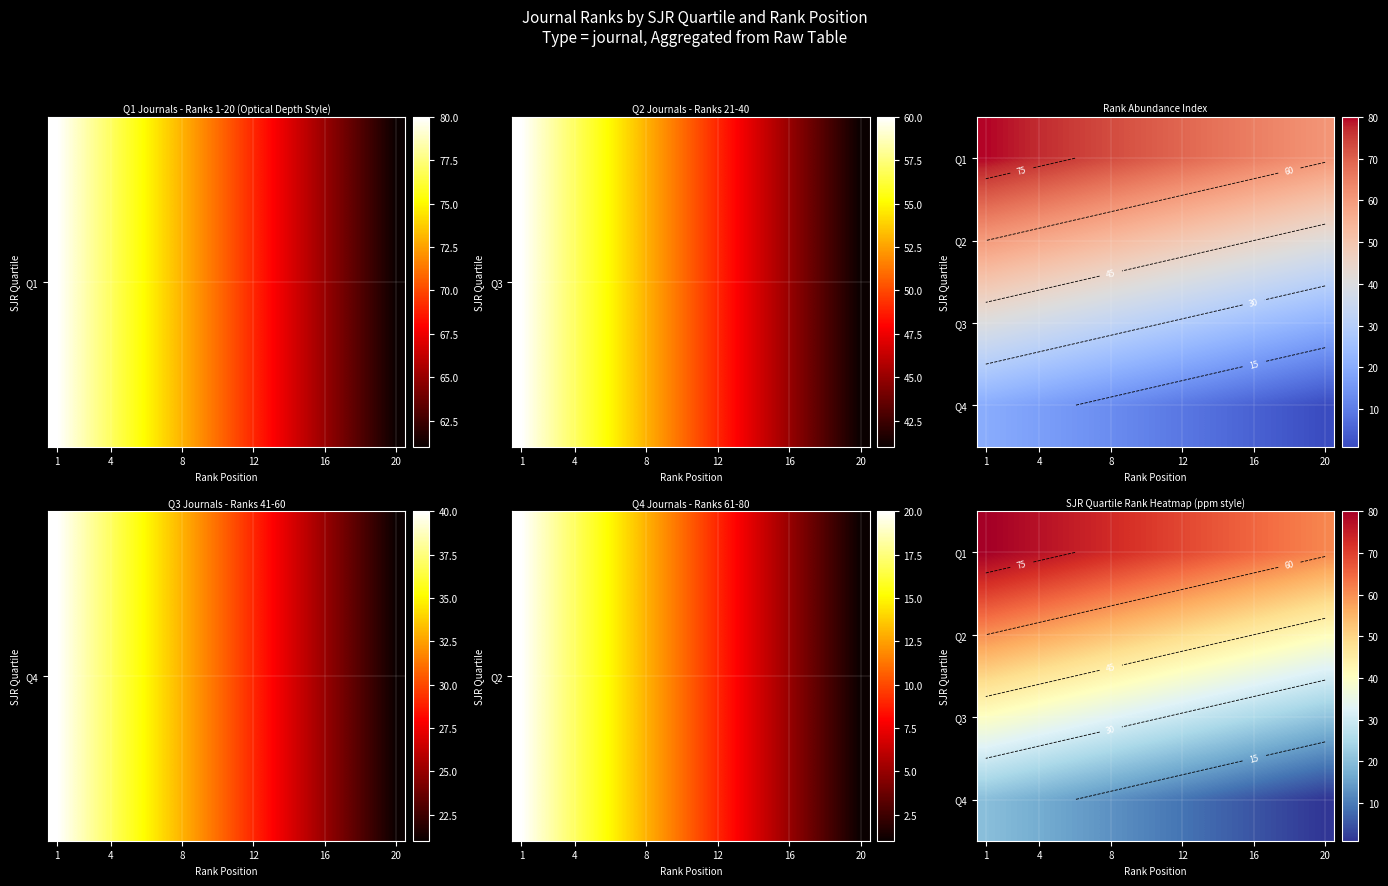

Between 12 and 16, which is larger?

12